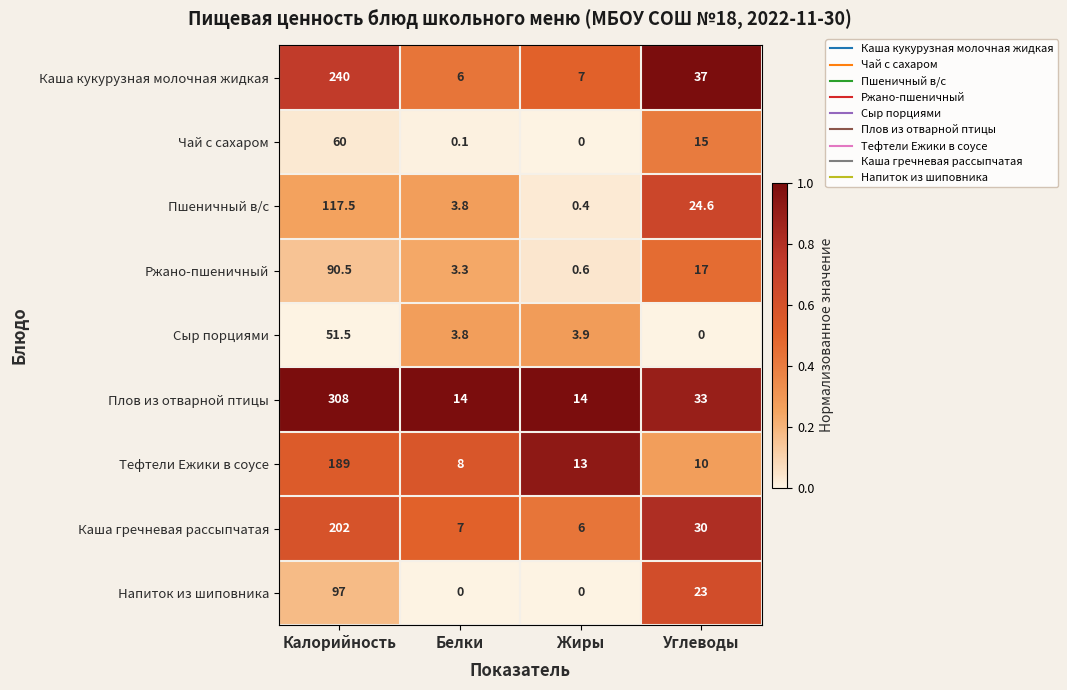

What is the approximate value of Плов из отварной птицы at Углеводы?

33.0